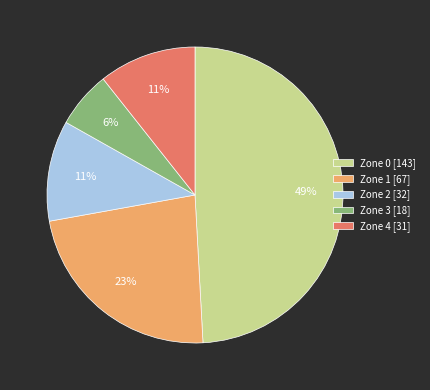

Which category has the smallest portion of the pie?

Zone 3